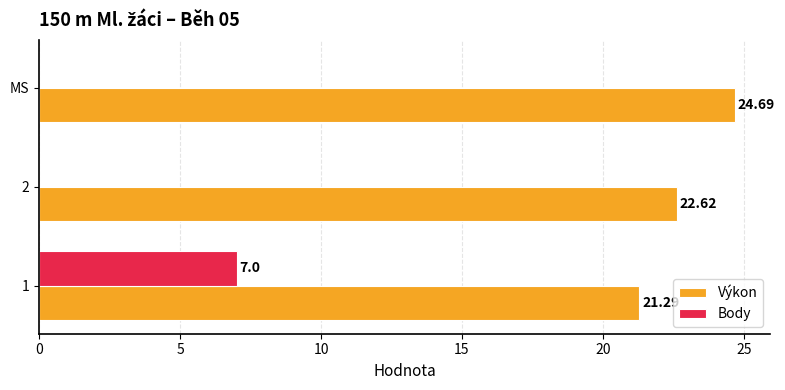

What are all the series names shown in the legend?

Výkon, Body